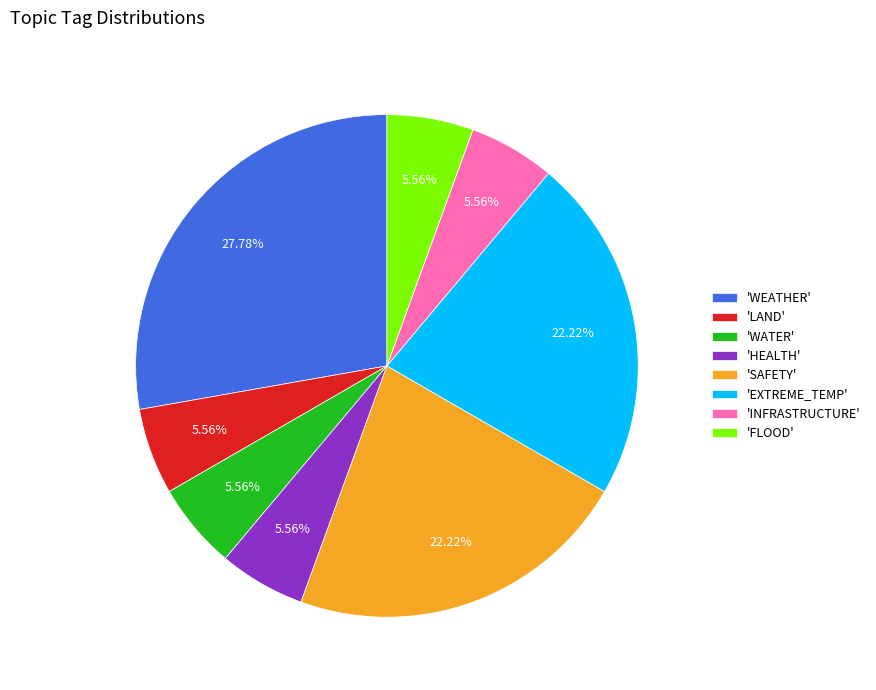

Does 'HEALTH' represent more than half of the total?

No